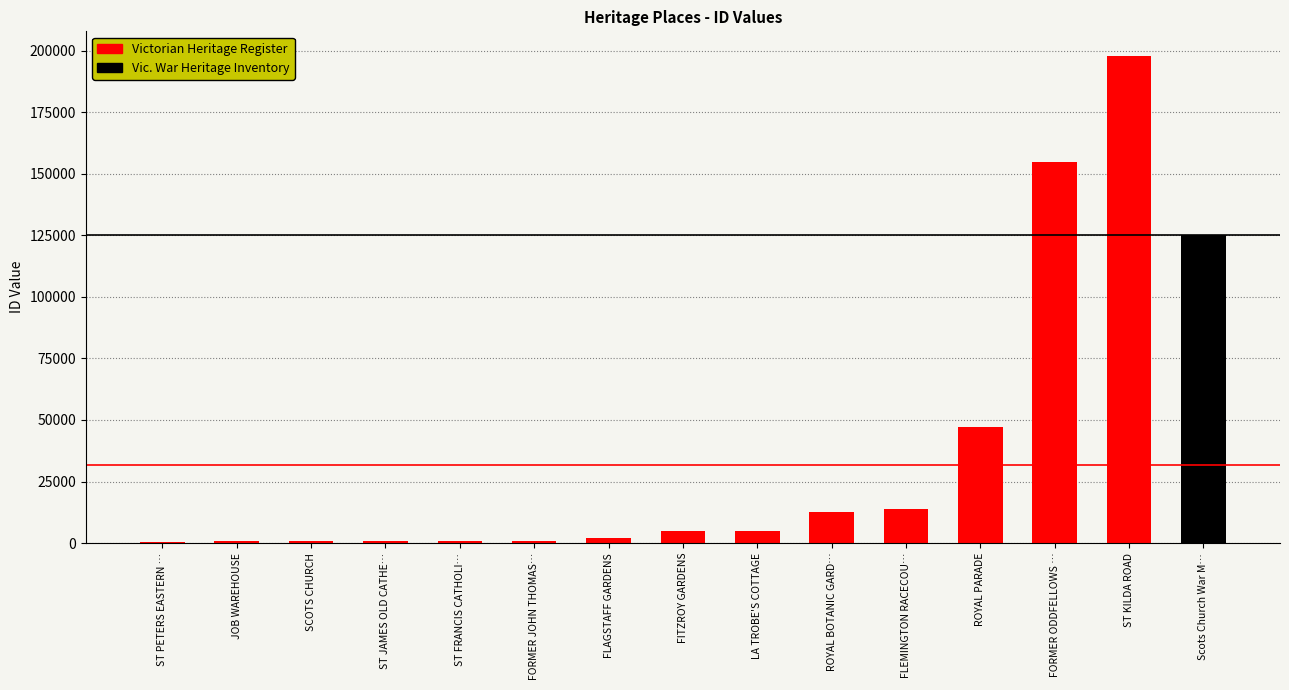

Reading left to right, what are all the values shown in this chart?

ST PETERS EASTERN HILL PRECINCT=368	JOB WAREHOUSE=700	SCOTS CHURCH=722	ST JAMES OLD CATHEDRAL=767	ST FRANCIS CATHOLIC CHURCH=772	FORMER JOHN THOMAS SMITH RESIDENCE=793	FLAGSTAFF GARDENS=1841	FITZROY GARDENS=4703	LA TROBE'S COTTAGE=4729	ROYAL BOTANIC GARDENS=12407	FLEMINGTON RACECOURSE=13910	ROYAL PARADE=47088	FORMER ODDFELLOWS HOTEL=154899	ST KILDA ROAD=198047	Scots Church War Memorial=125246